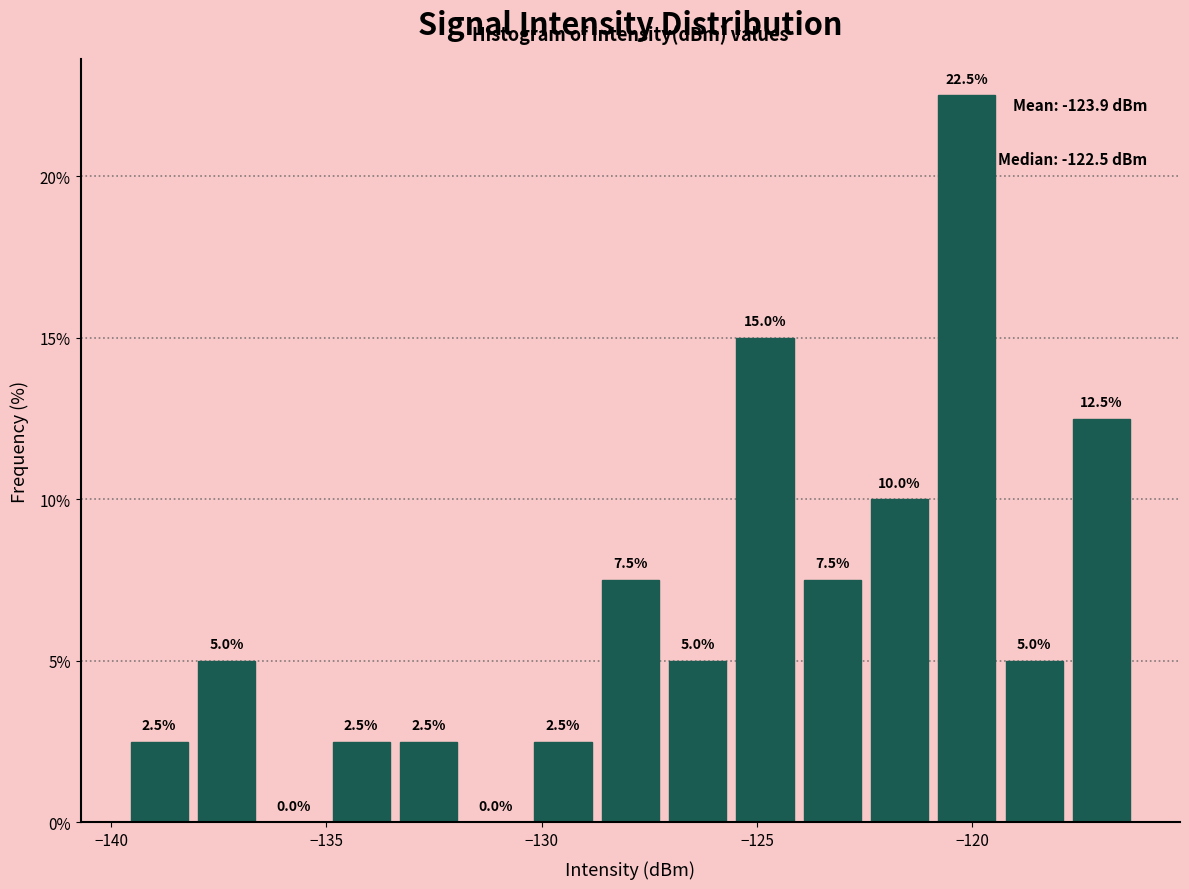

Around what value on the x-axis is the tallest bar? Give the approximate position of its centre, as read against the axis.

-120.0